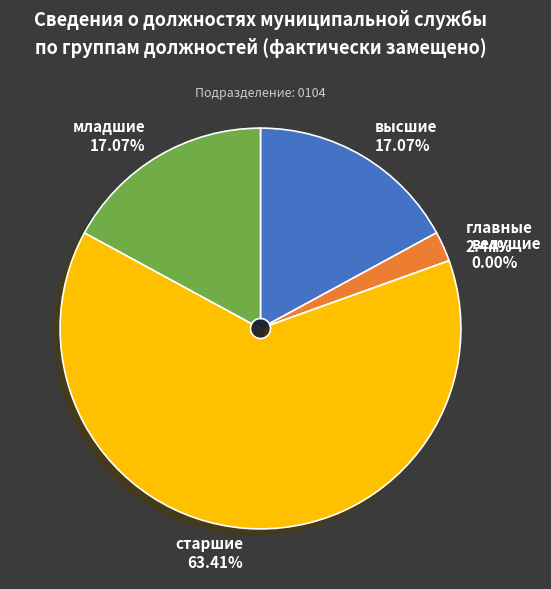

The ведущие slice represents 6% of the pie. True or false?

False